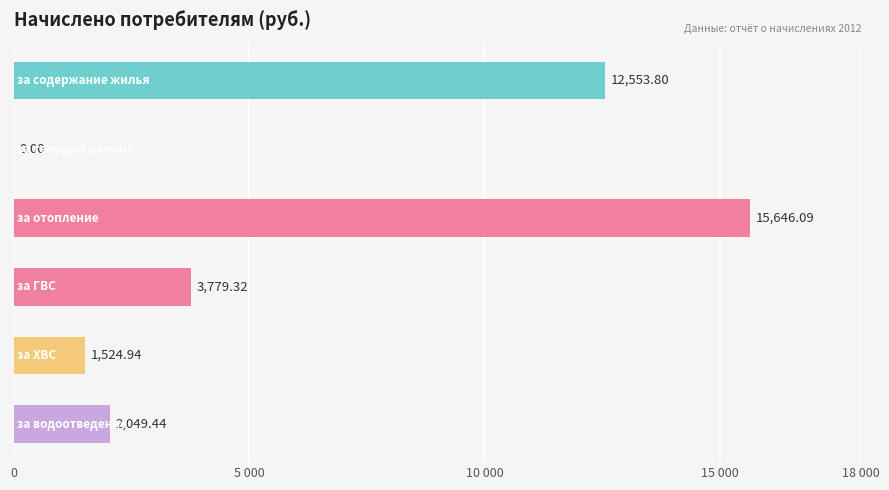

How many data points are less than 3779?

3